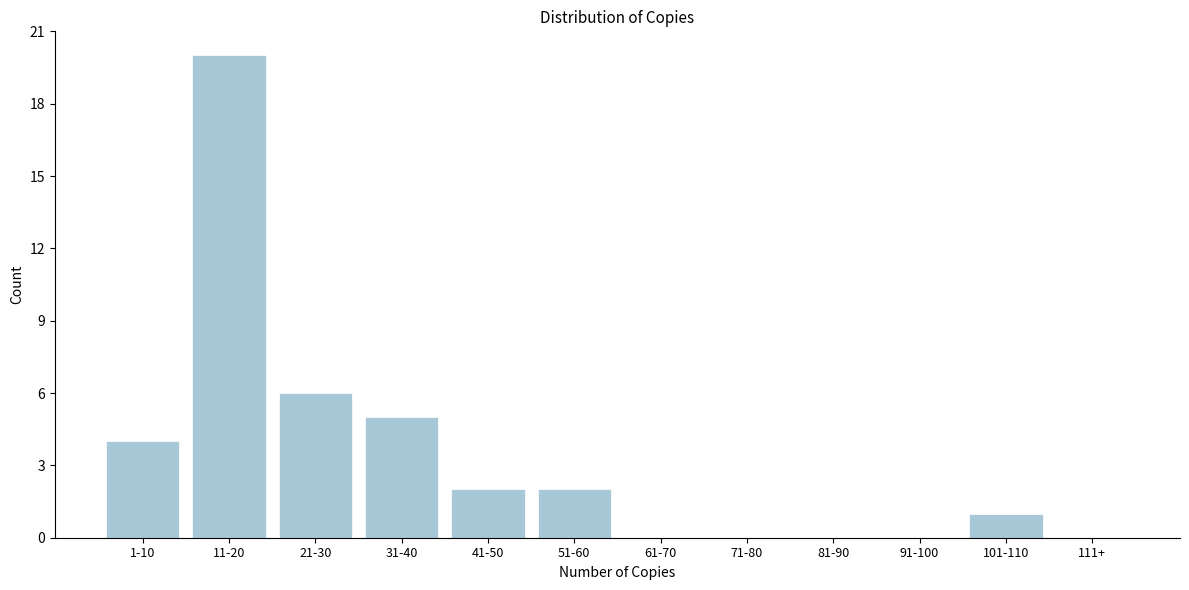

Reading left to right, transcribe all the data shown in this chart.

1-10=4	11-20=20	21-30=6	31-40=5	41-50=2	51-60=2	61-70=0	71-80=0	81-90=0	91-100=0	101-110=1	111+=0